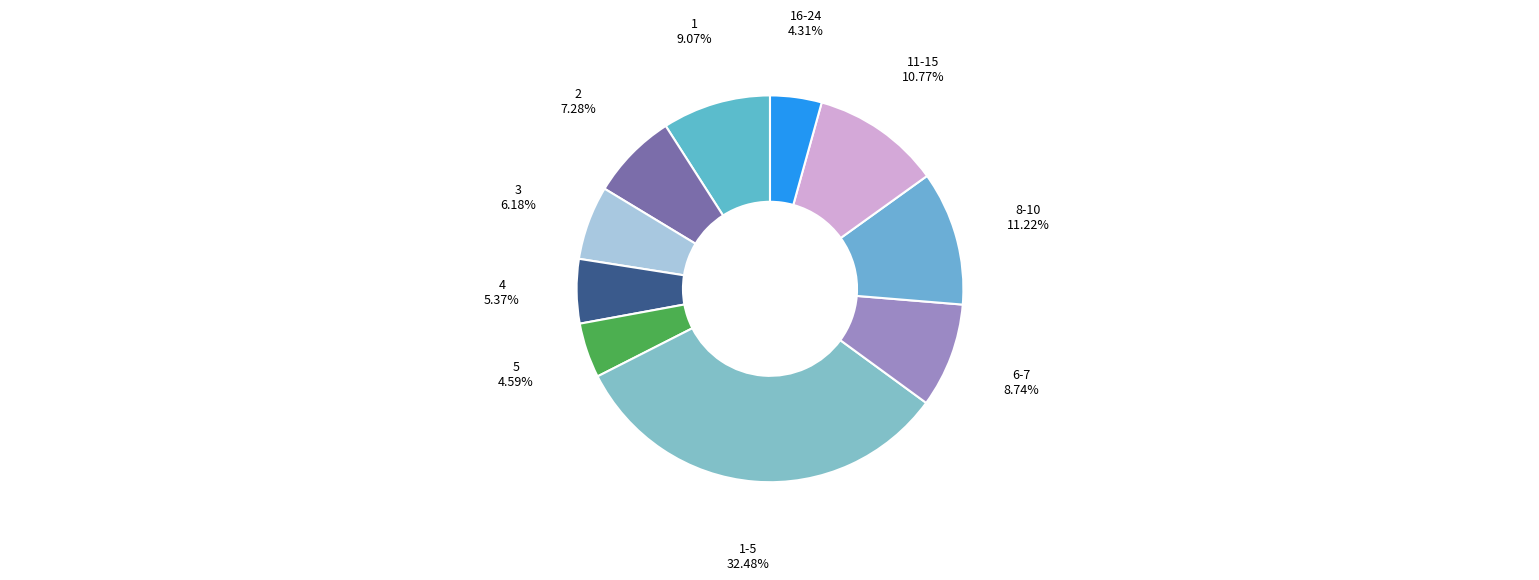

Is there a majority slice in this chart?

No